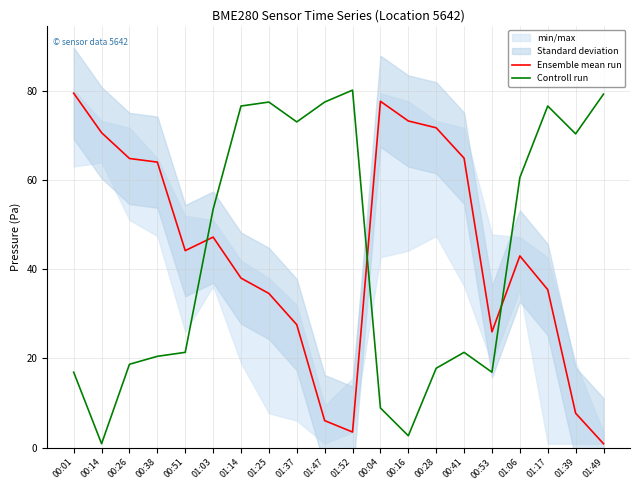

What is the label of the 8th point from the left?

01:25